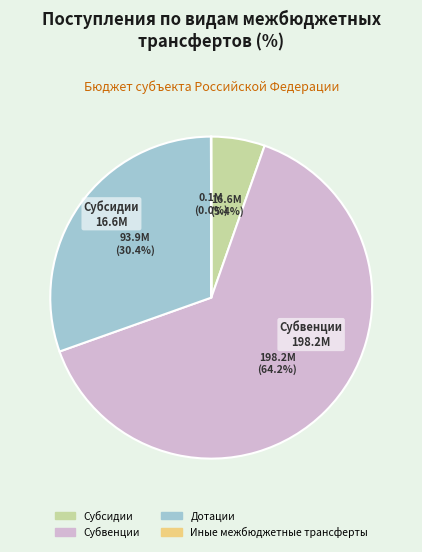

The Субсидии slice represents 16% of the pie. True or false?

False